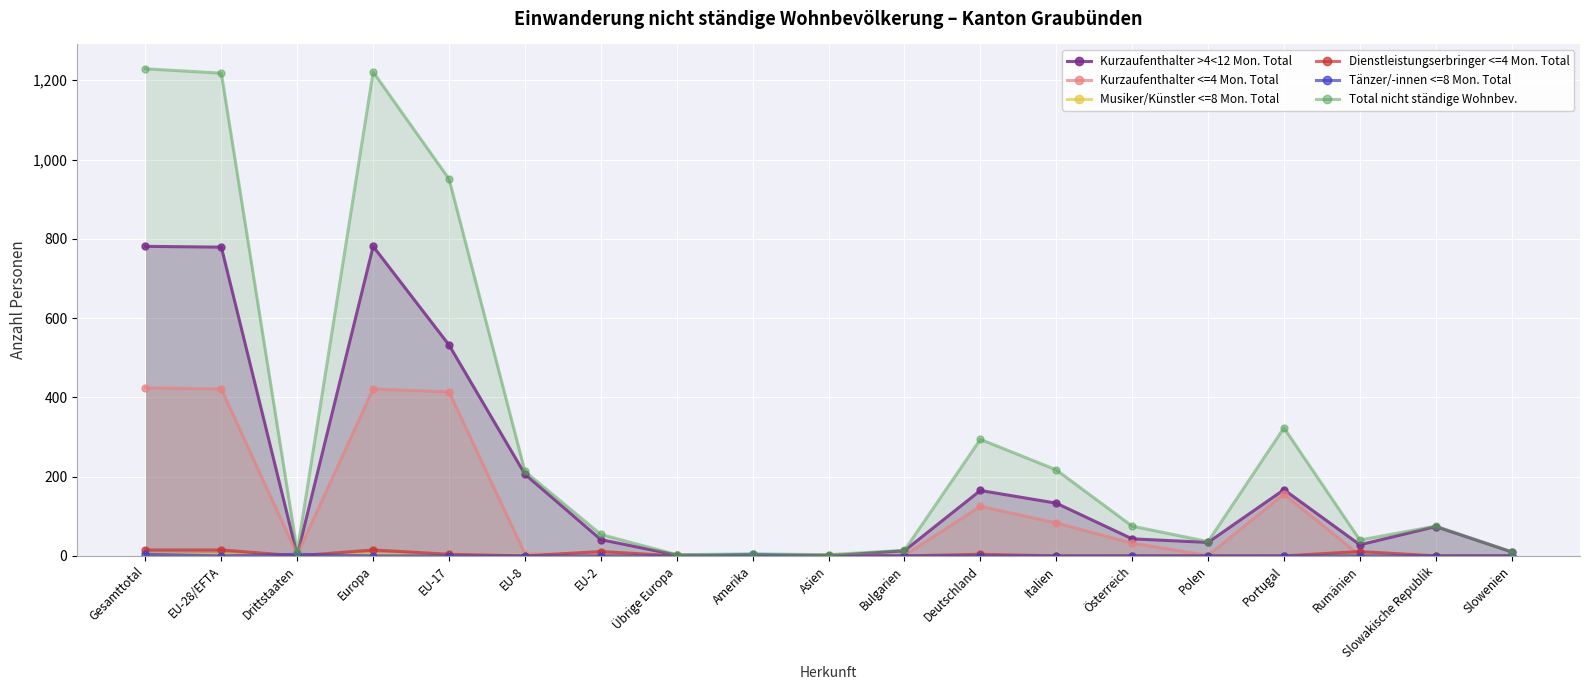

How many series are shown in this chart?

6